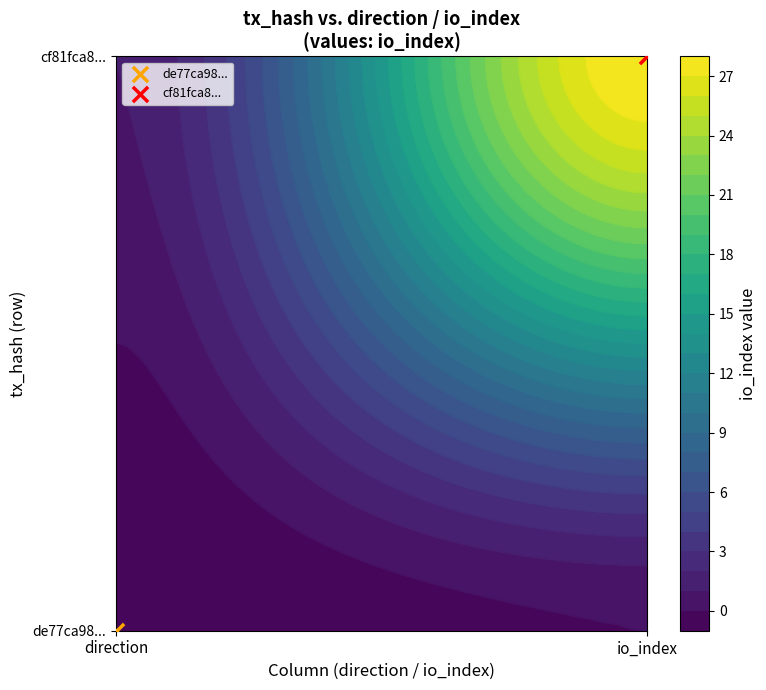

Between 0 and 1, which series saw the biggest shift?

cf81fca8268630ba4d98e20d107ad9461a849ba